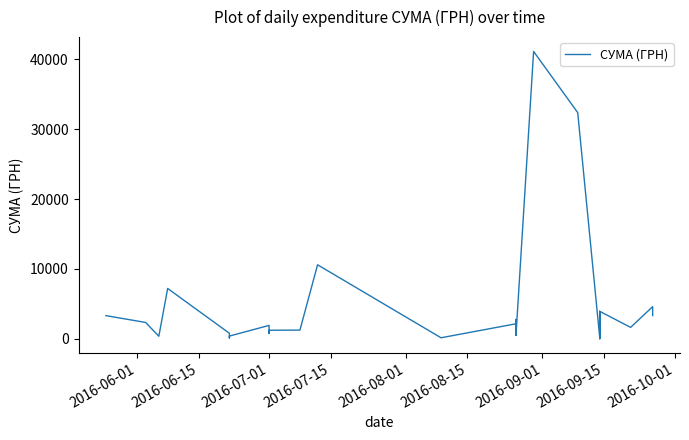

Is it true that the value at 15 is 215.4?

False